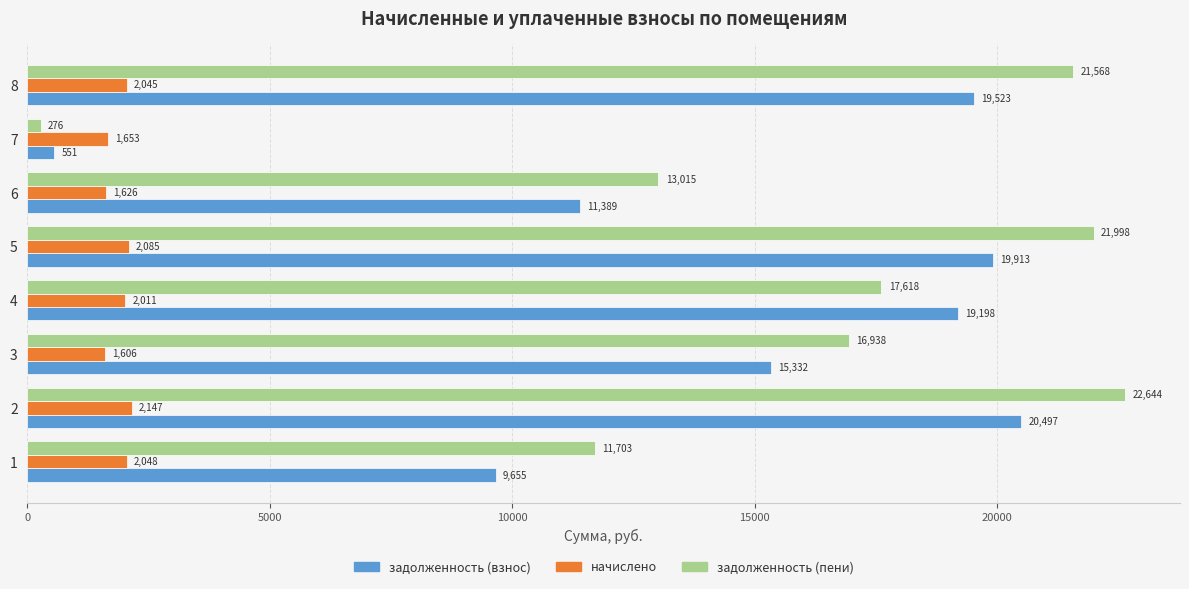

Between 6 and 7, which series saw the biggest shift?

задолженность (пени)